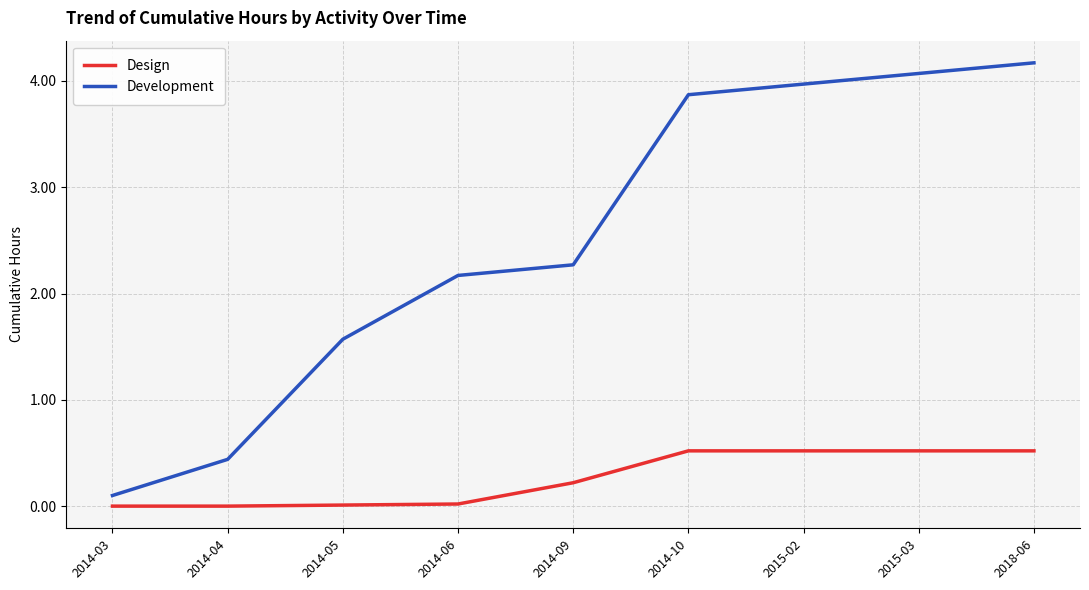

Between 2014-05 and 2015-02, which series saw the biggest shift?

Development